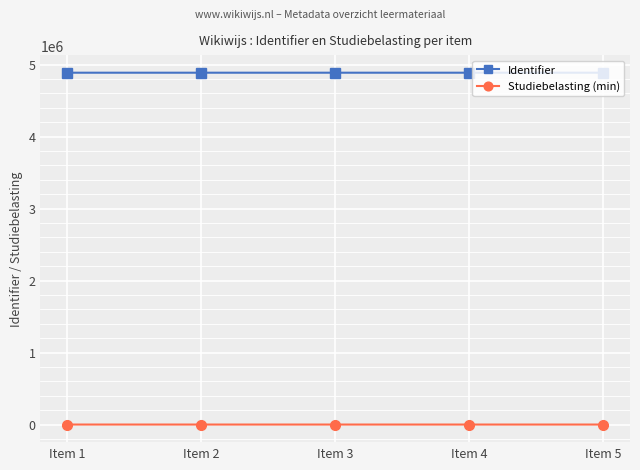

What is the value of the Identifier point at the 5th from the left?

4886325